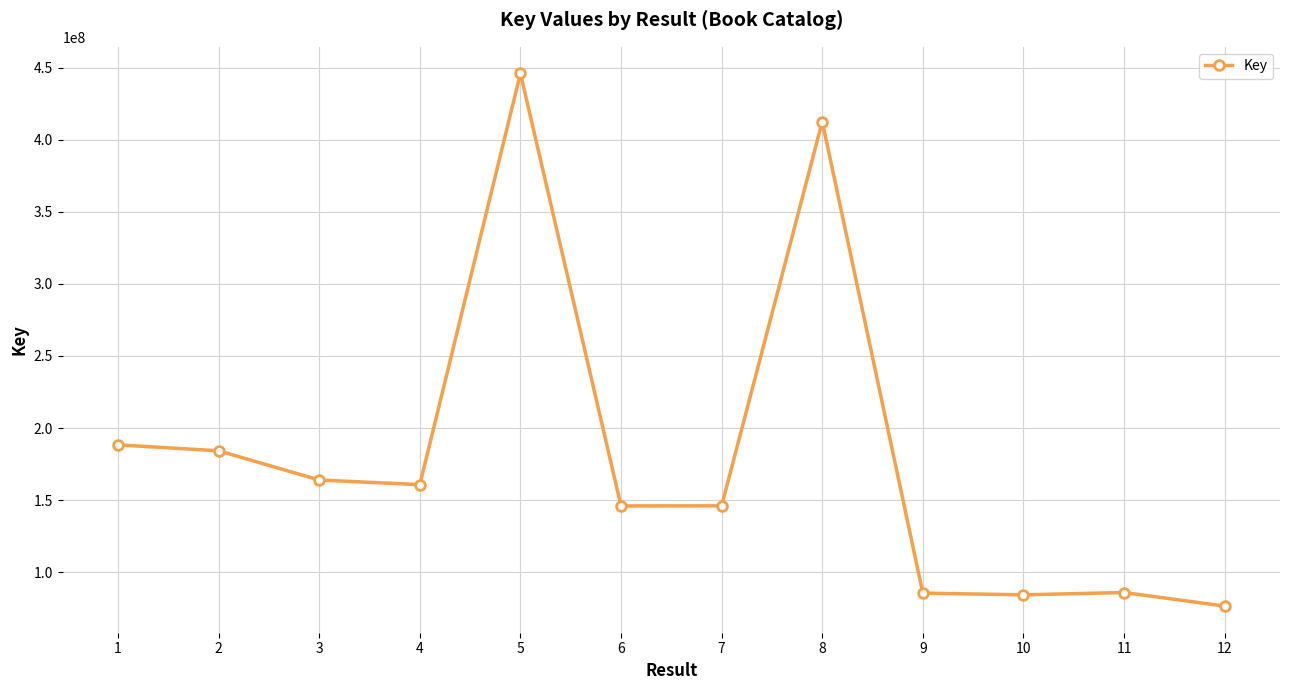

Approximately how many times larger is the value at 11 compared to 4?

0.5